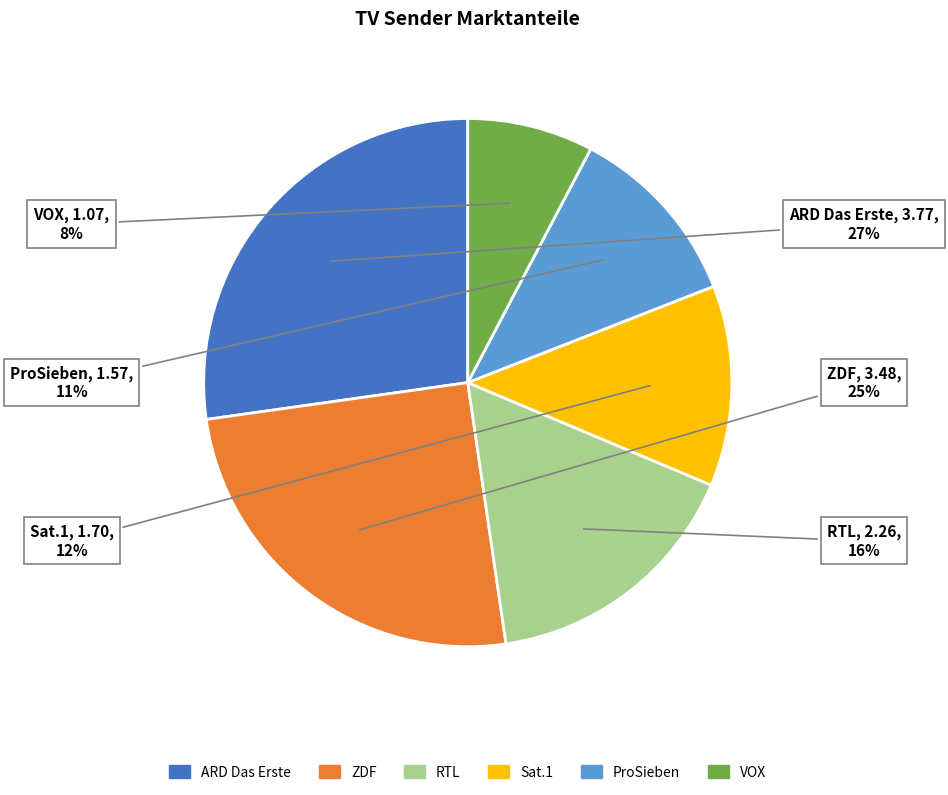

To the nearest percent, what portion does RTL represent?

16%